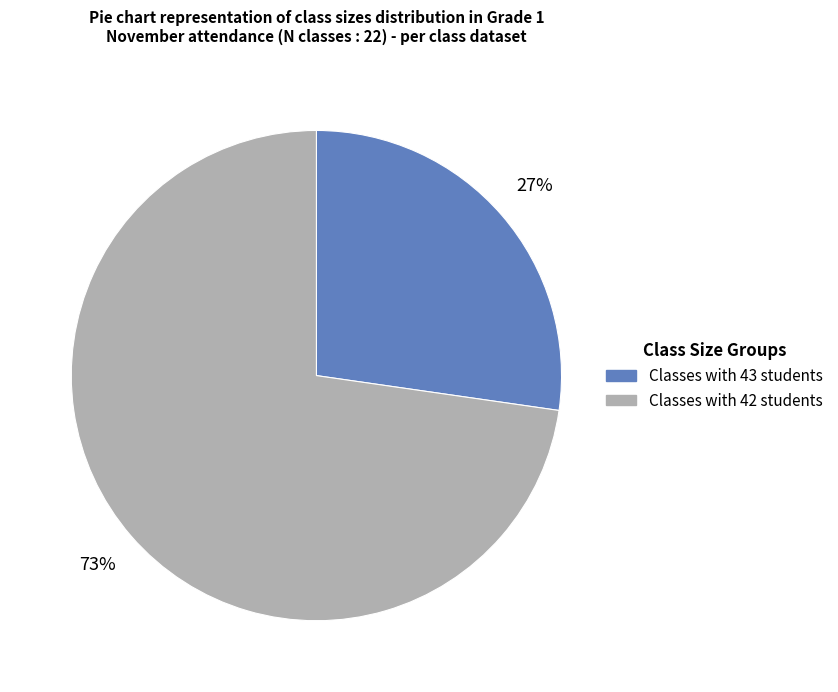

Approximately how many times larger is the value at Classes with 43 students compared to Classes with 42 students?

0.4